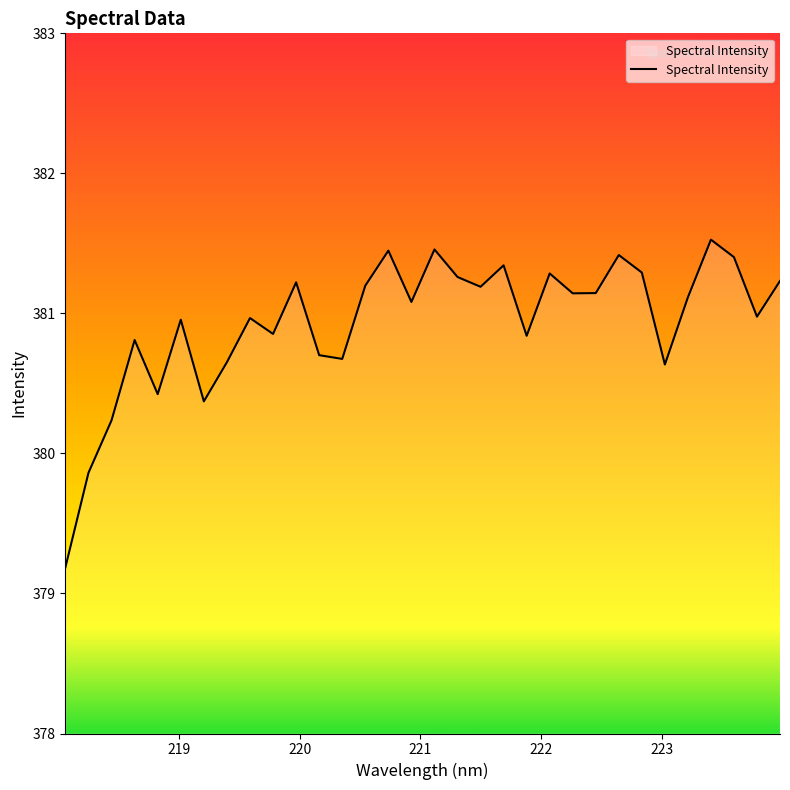

True or false: the data has more than 0 interior local peaks.

True